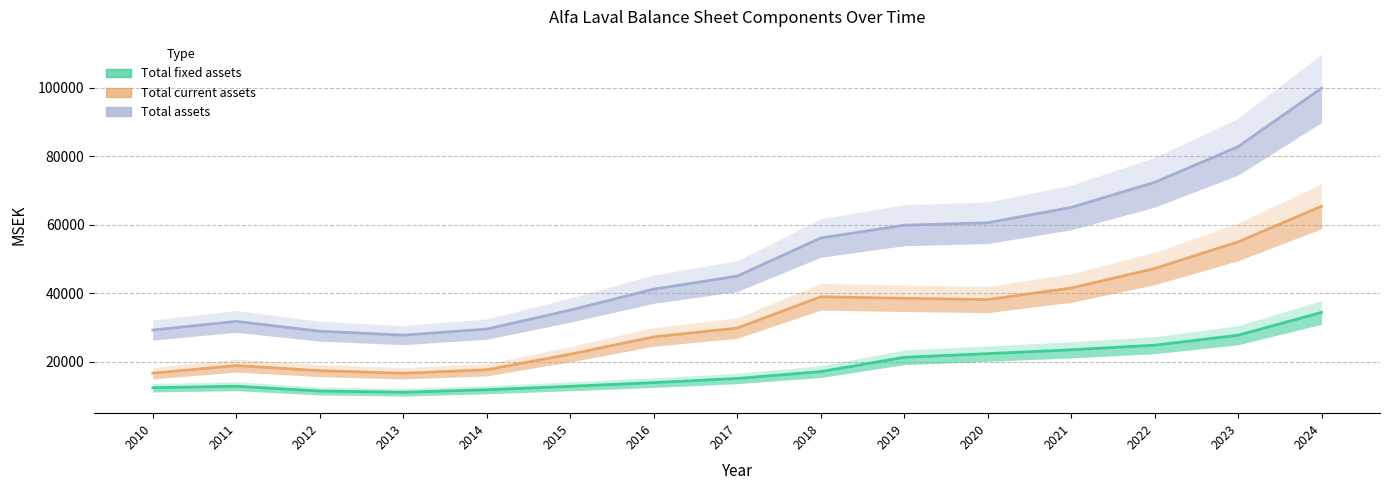

What is the difference between the second highest and second lowest values in the Total fixed assets series?

16264